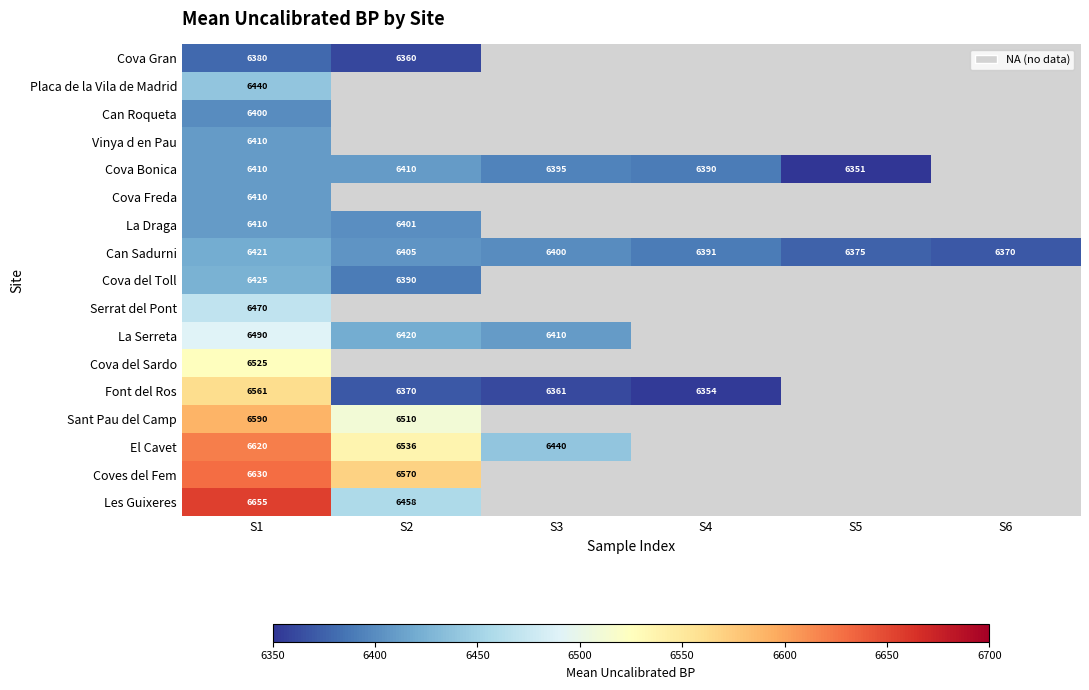

Is the value of La Serreta at S2 greater than the value of Sant Pau del Camp at S2?

No